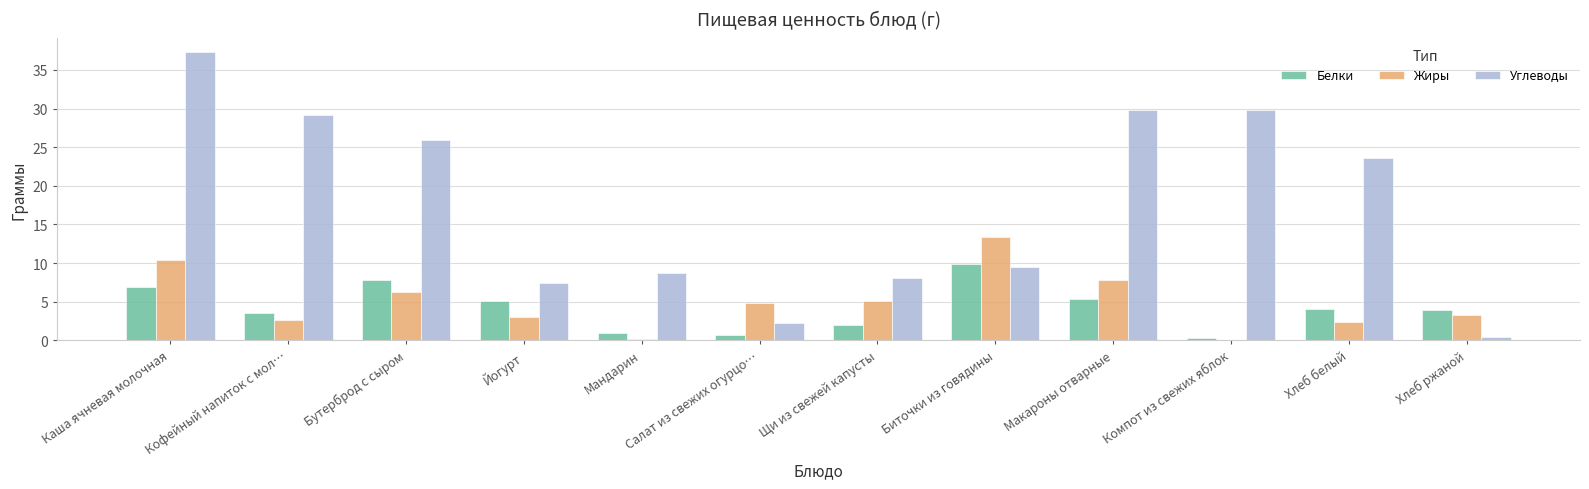

Which series has the largest total across all categories?

Углеводы